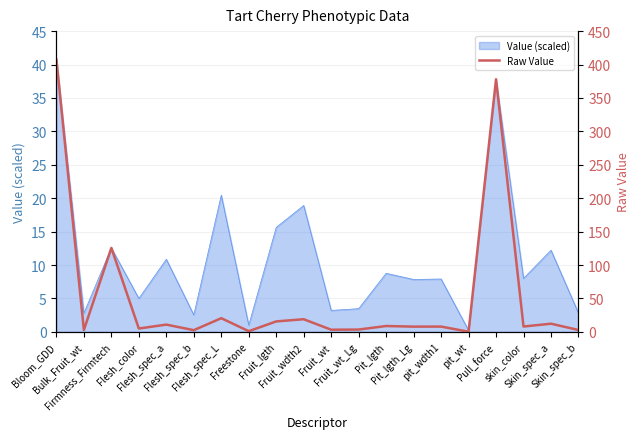

What is the change in value from Flesh_spec_L to Skin_spec_b?

-17.6